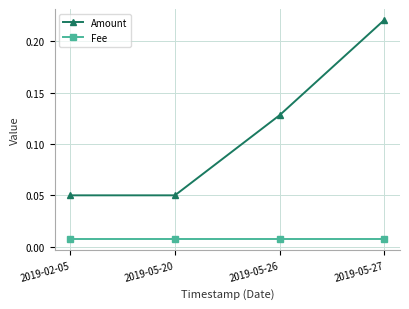

What is the label of the 2nd point from the left?

2019-05-20